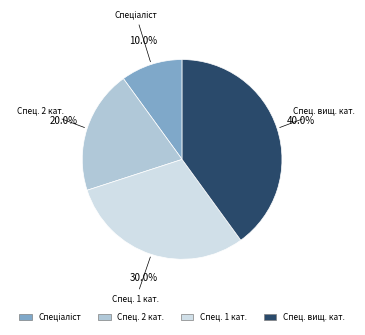

Is there a majority slice in this chart?

No